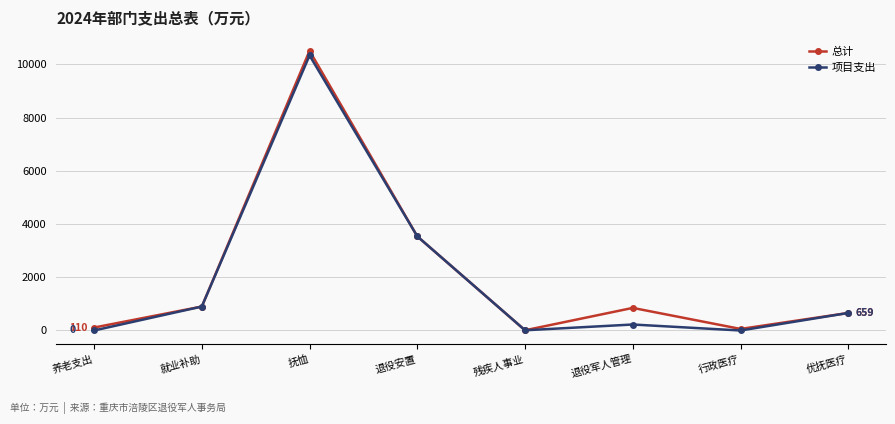

What is the maximum value for 总计?

10509.5